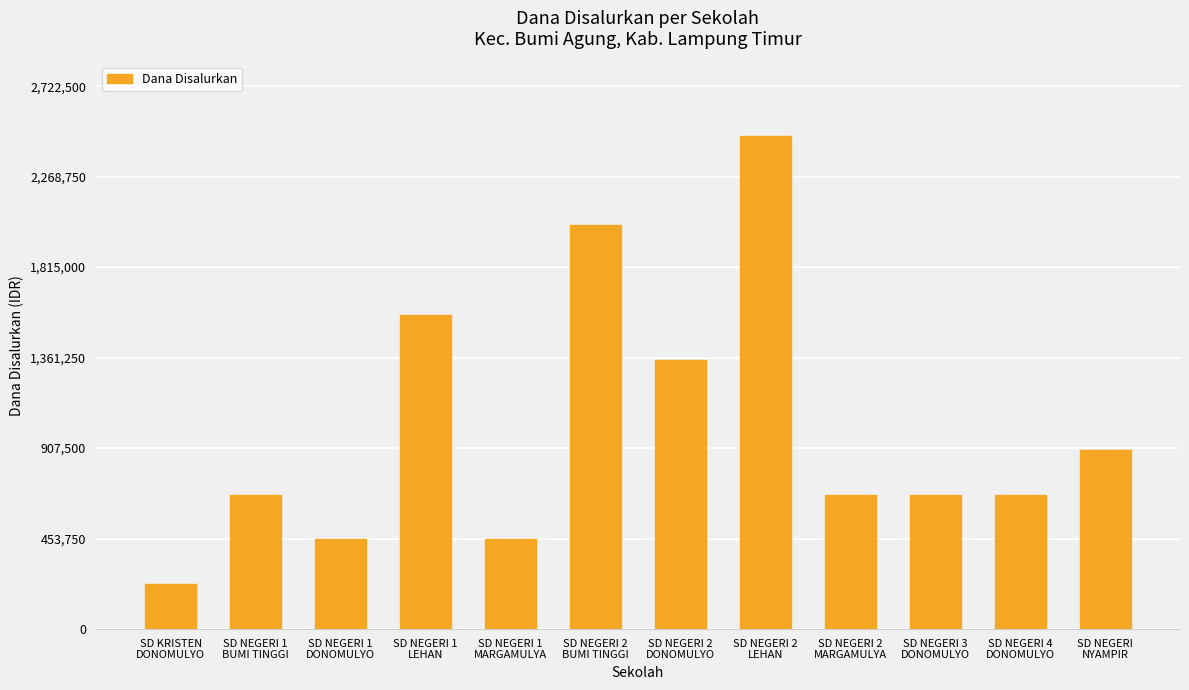

What is the sum of all values?

12150000